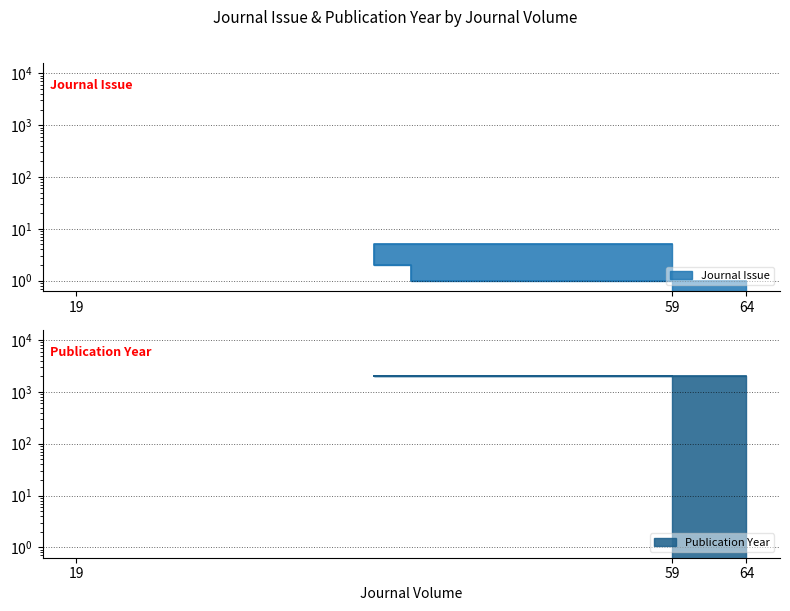

Reading left to right, extract all data points from this chart.

Journal Issue: 59=5	19=2	64=1
Publication Year: 59=2021	19=2022	64=2011